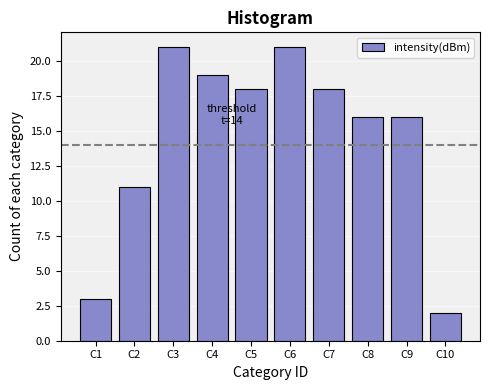

Reading left to right, transcribe all the data shown in this chart.

C1=3	C2=11	C3=21	C4=19	C5=18	C6=21	C7=18	C8=16	C9=16	C10=2